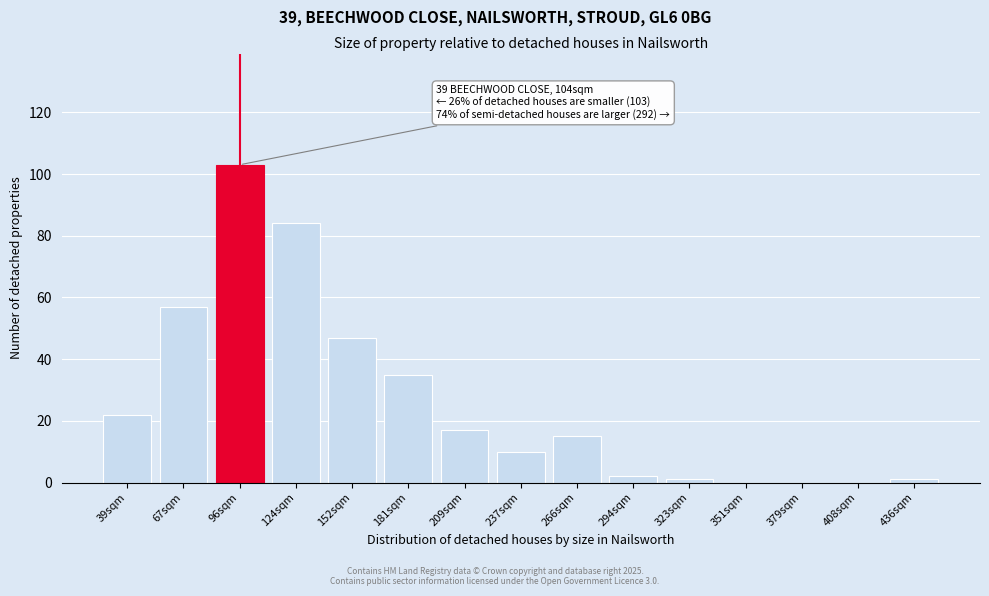

Reading left to right, list all the values displayed in this chart.

39sqm=22	67sqm=57	96sqm=103	124sqm=84	152sqm=47	181sqm=35	209sqm=17	237sqm=10	266sqm=15	294sqm=2	323sqm=1	351sqm=0	379sqm=0	408sqm=0	436sqm=1